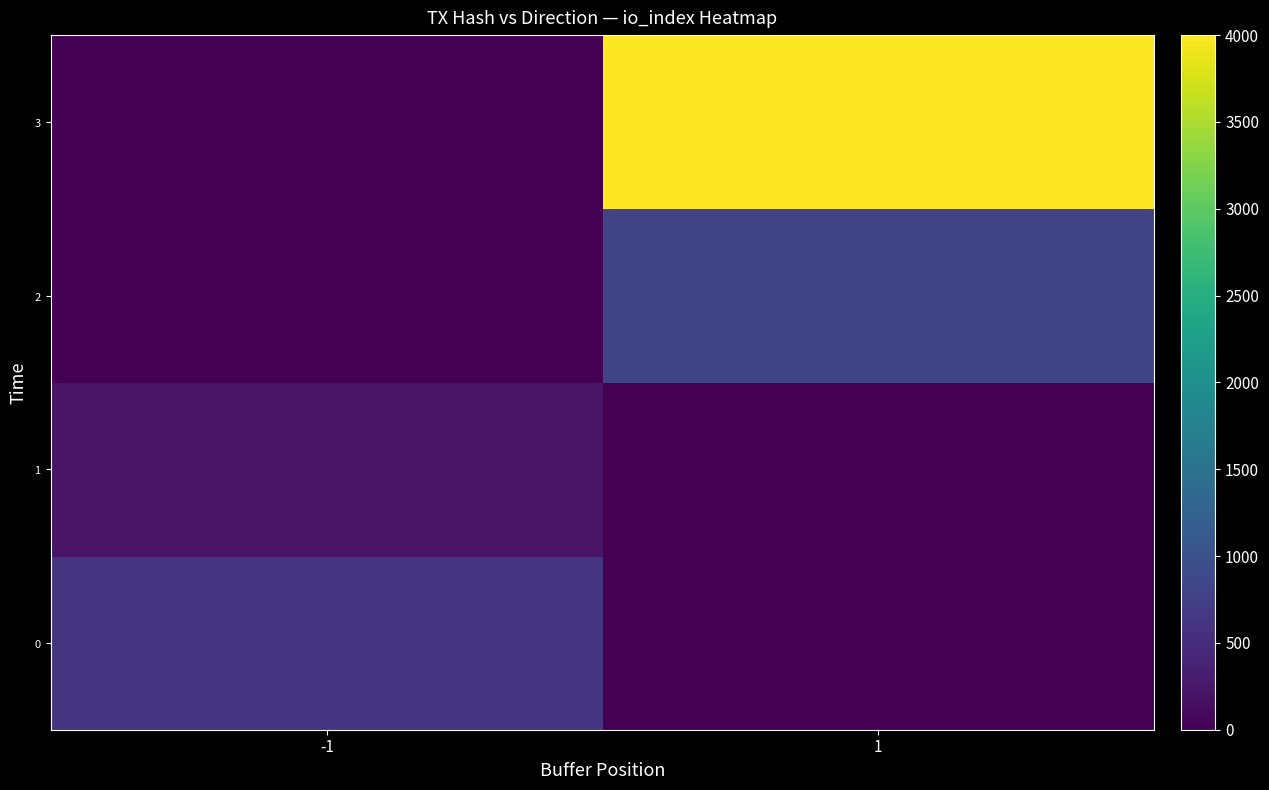

What is the total value across all series at 1?

4820.5